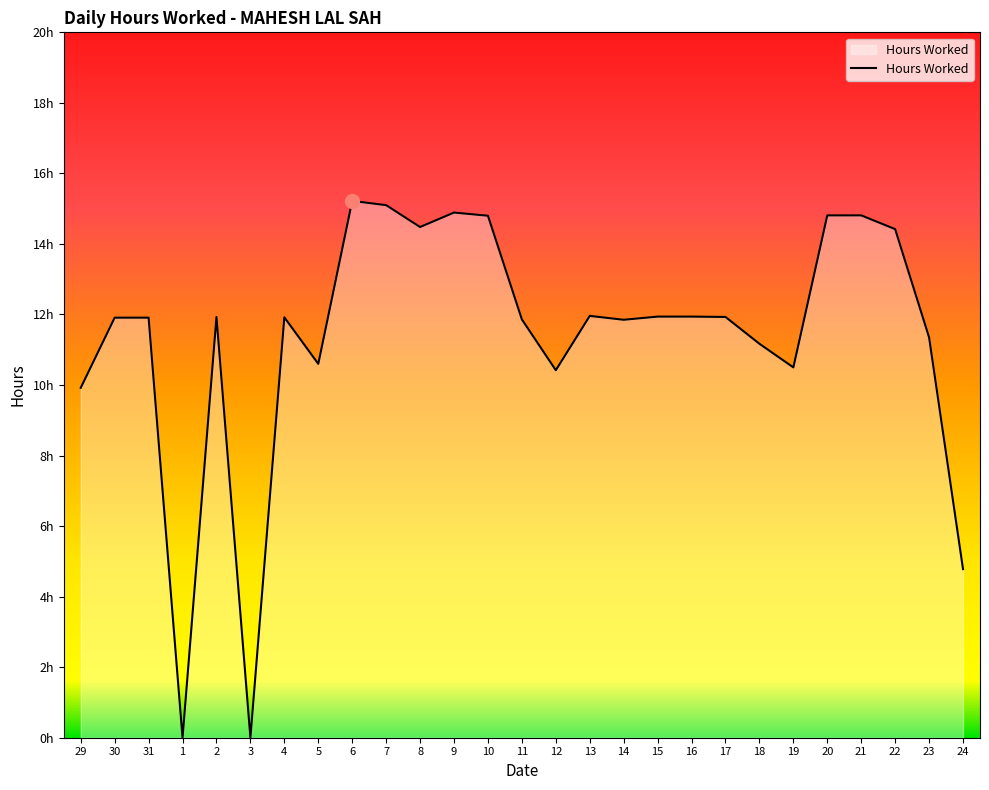

Reading left to right, extract all data points from this chart.

9.9	11.9	11.9	0.0	11.9	0.0	11.9	10.6	15.2	15.1	14.5	14.9	14.8	11.9	10.4	12.0	11.8	11.9	11.9	11.9	11.2	10.5	14.8	14.8	14.4	11.3	4.8